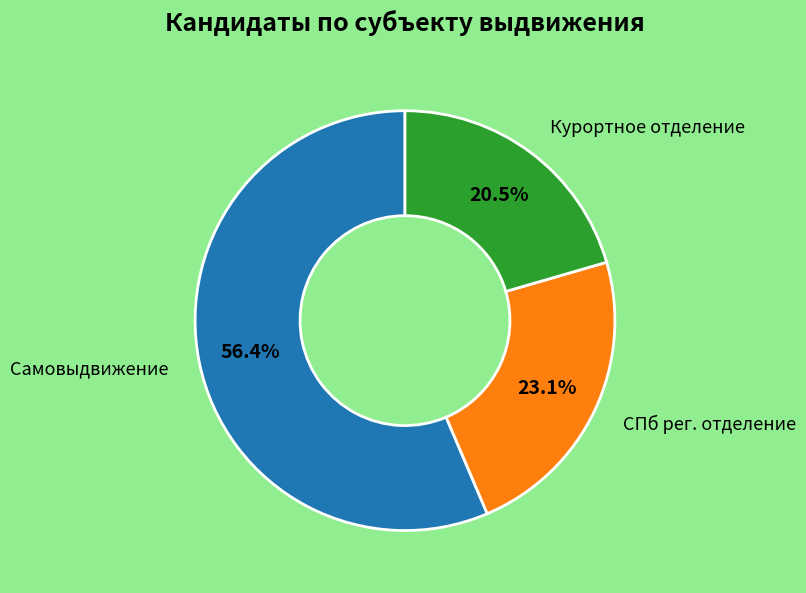

Is there any slice that represents more than half of the pie?

Yes